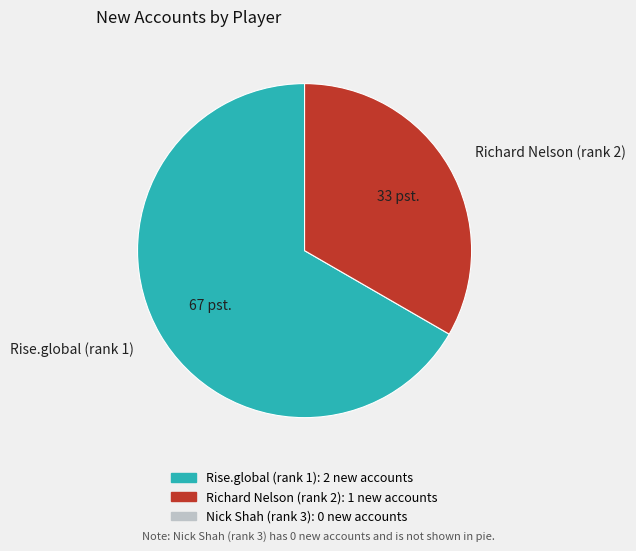

Approximately how many times larger is the value at Richard Nelson (rank 2) compared to Rise.global (rank 1)?

0.5